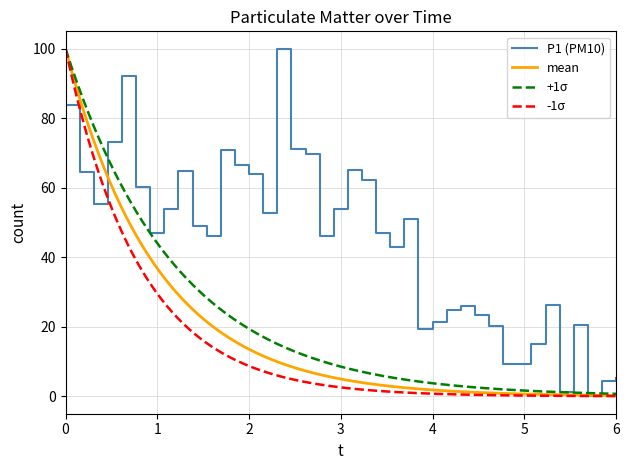

What is the sum of all values?

1781.7